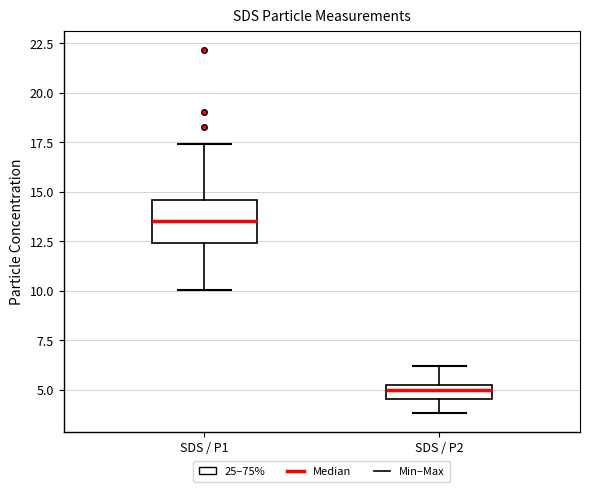

Which box is the tallest, from its lower edge to its upper edge?

SDS / P1